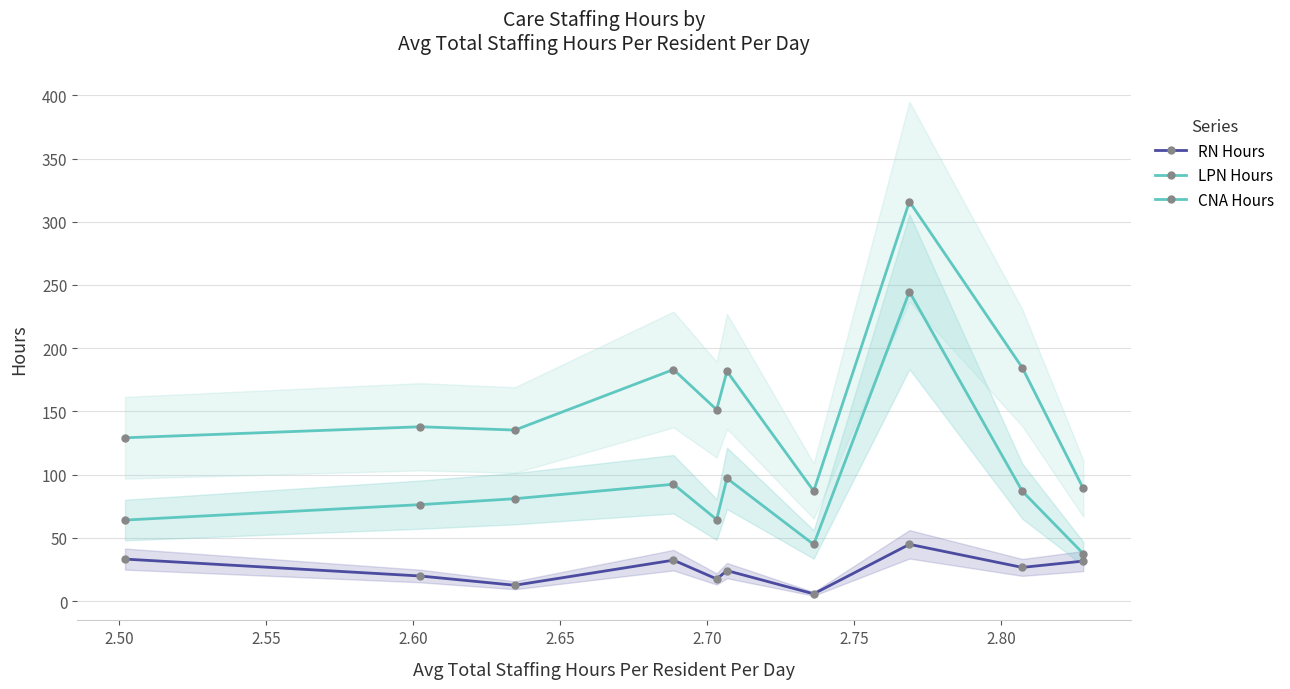

Does the chart have visible grid lines?

Yes